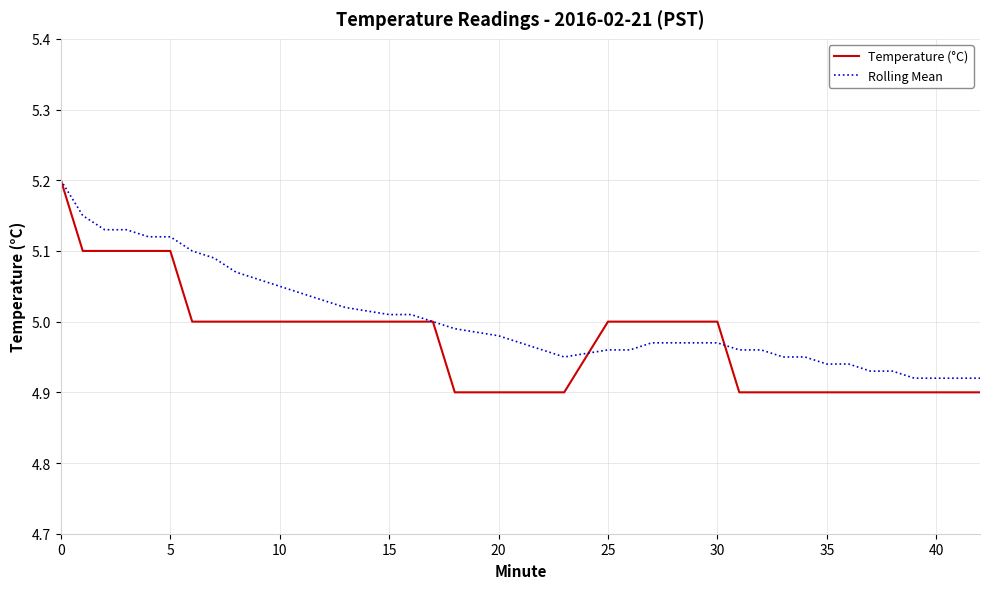

Rank the series by their average value, from highest to lowest.

Rolling Mean, Temperature (°C)